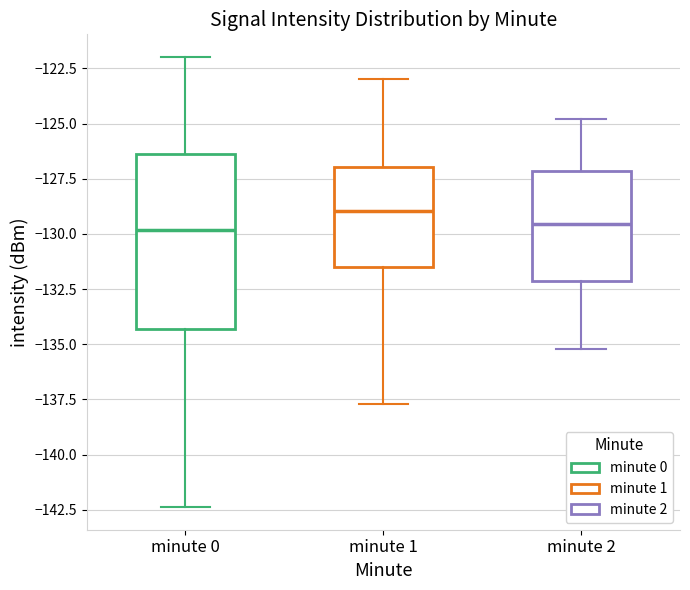

Where does the lower whisker of the box for minute 1 end on the y-axis? The values are not printed on the chart, so give them approximately, as read against the axis.

-137.5